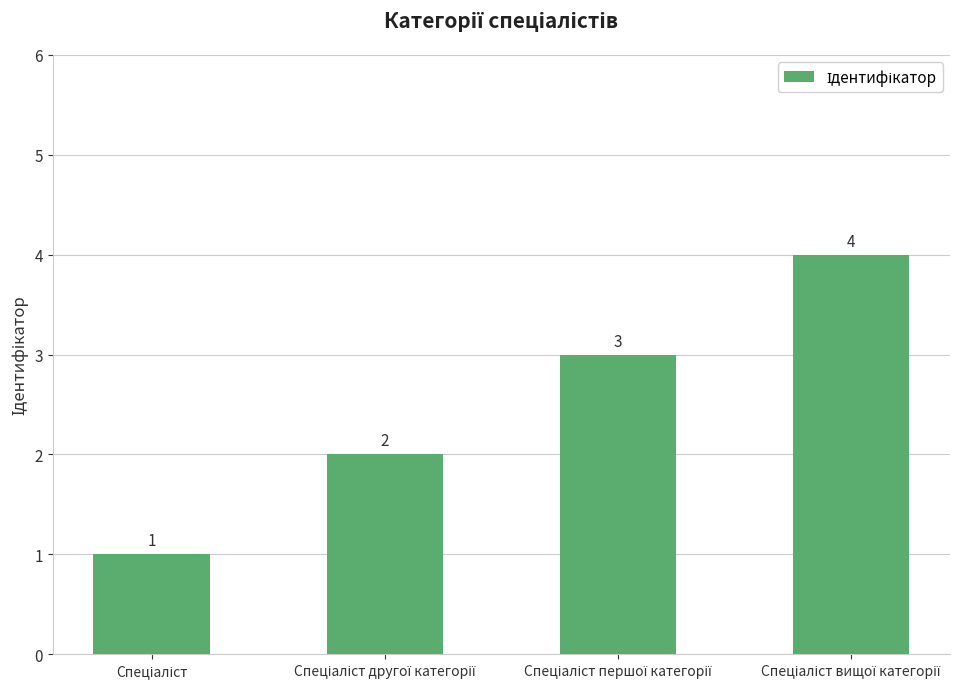

Reading left to right, transcribe all the data shown in this chart.

1	2	3	4